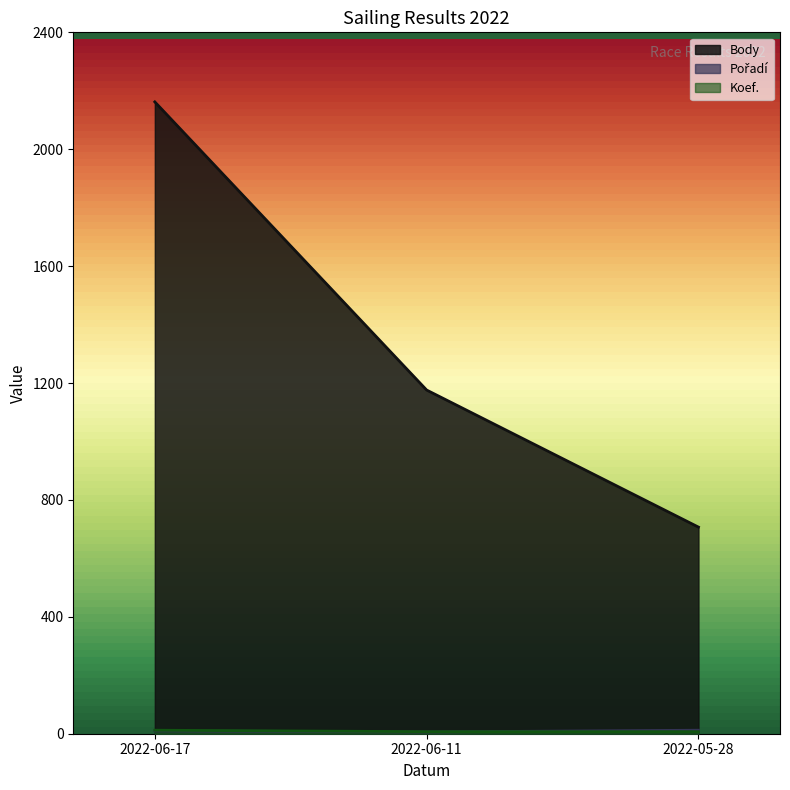

Count the number of data series in this chart.

3